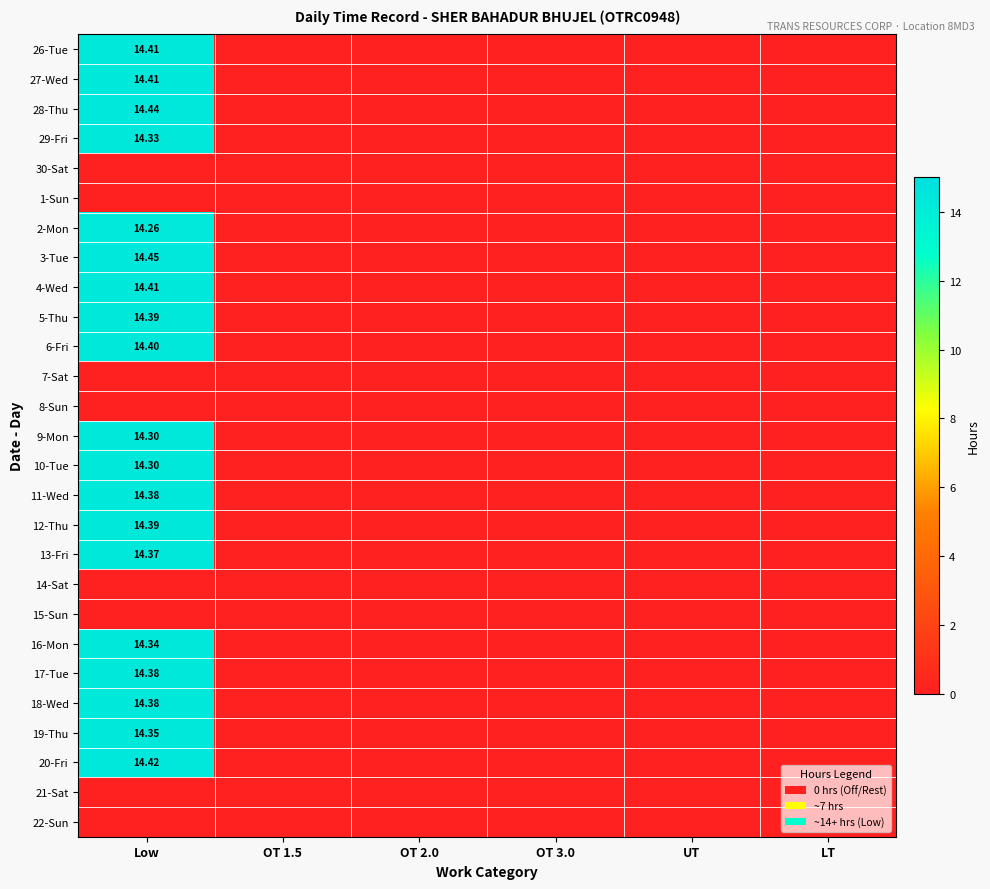

The 27-Wed series shows 0.0 at OT 1.5. True or false?

True